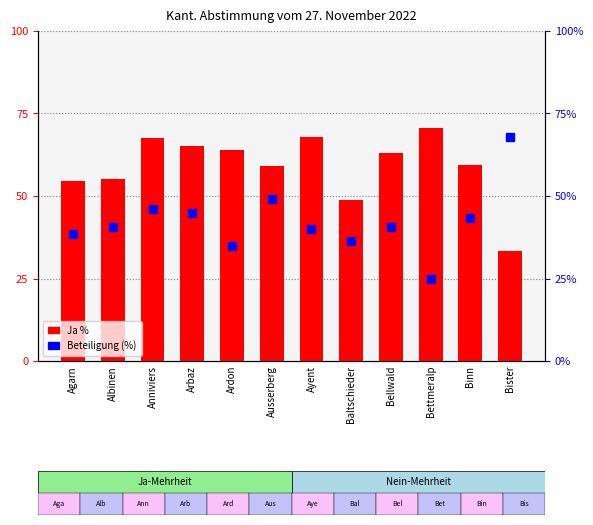

Is the value of Ja % at Agarn greater than the value of Beteiligung (%) at Agarn?

Yes